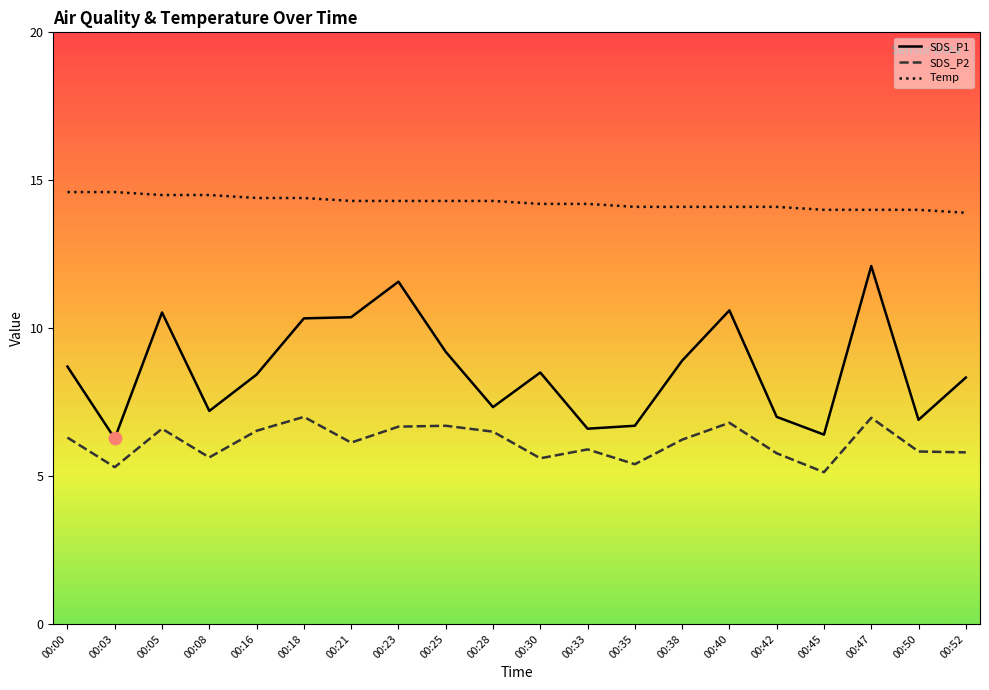

Is the value of SDS_P2 at 00:18 greater than the value of SDS_P1 at 00:00?

No